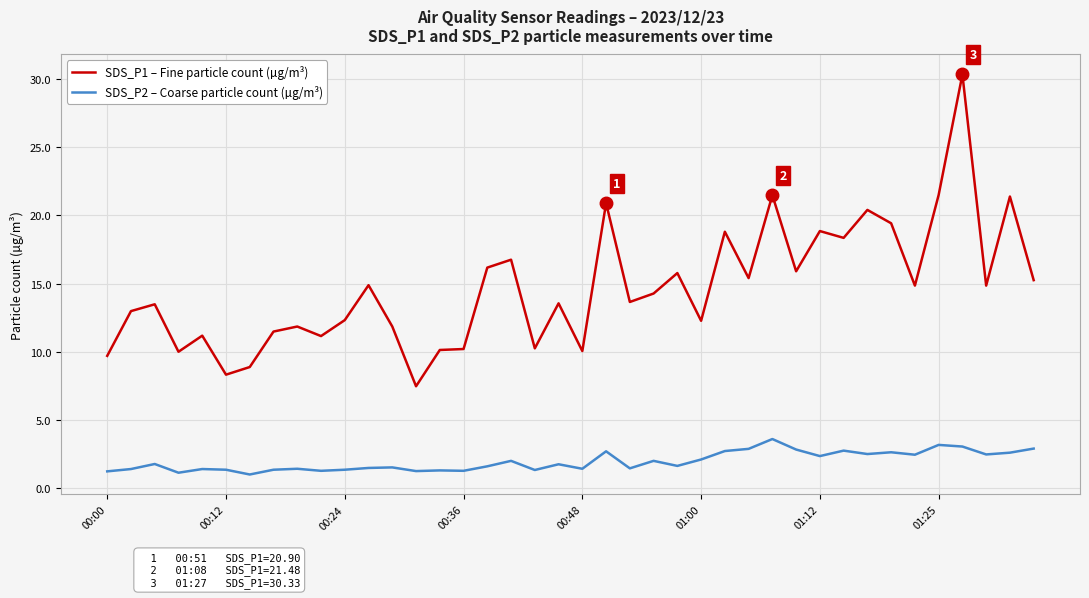

What is the highest value of the SDS_P1 – Fine particle count (µg/m³) series?

30.3